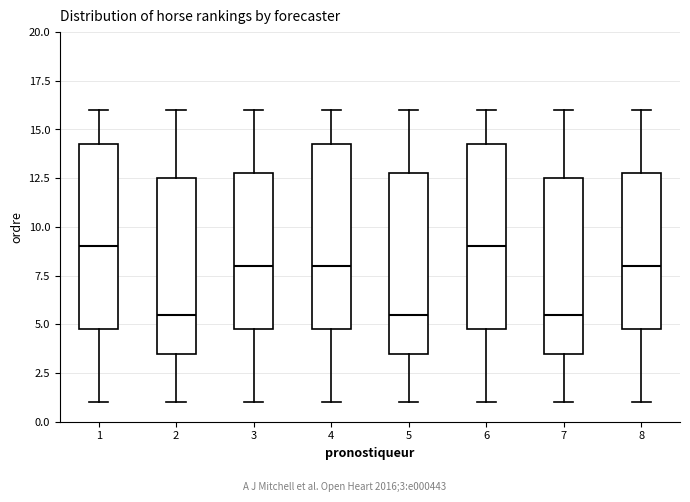

Reading left to right, read every box against the y-axis: the position of its median line, the range the box covers, and the ends of its whiskers. The values are not printed on the chart, so give them approximately, as read against the axis.

1: median 9.0, box 5.0 to 14.5, whiskers 1.0 to 16.0
2: median 5.5, box 3.5 to 12.5, whiskers 1.0 to 16.0
3: median 8.0, box 5.0 to 13.0, whiskers 1.0 to 16.0
4: median 8.0, box 5.0 to 14.5, whiskers 1.0 to 16.0
5: median 5.5, box 3.5 to 13.0, whiskers 1.0 to 16.0
6: median 9.0, box 5.0 to 14.5, whiskers 1.0 to 16.0
7: median 5.5, box 3.5 to 12.5, whiskers 1.0 to 16.0
8: median 8.0, box 5.0 to 13.0, whiskers 1.0 to 16.0